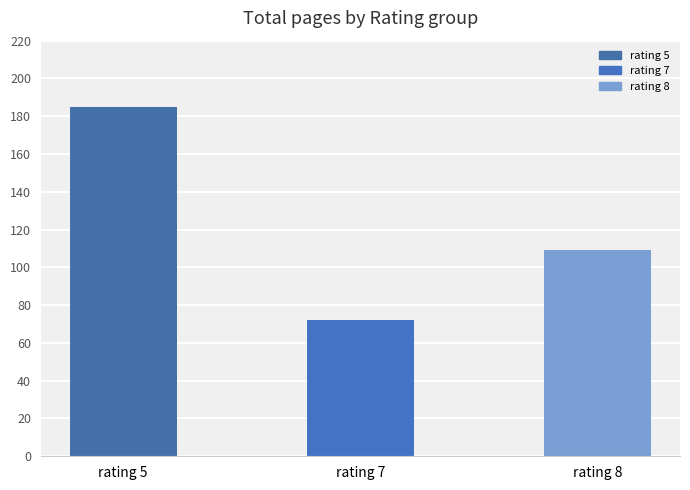

What is the value of the 3rd bar from the left?

109